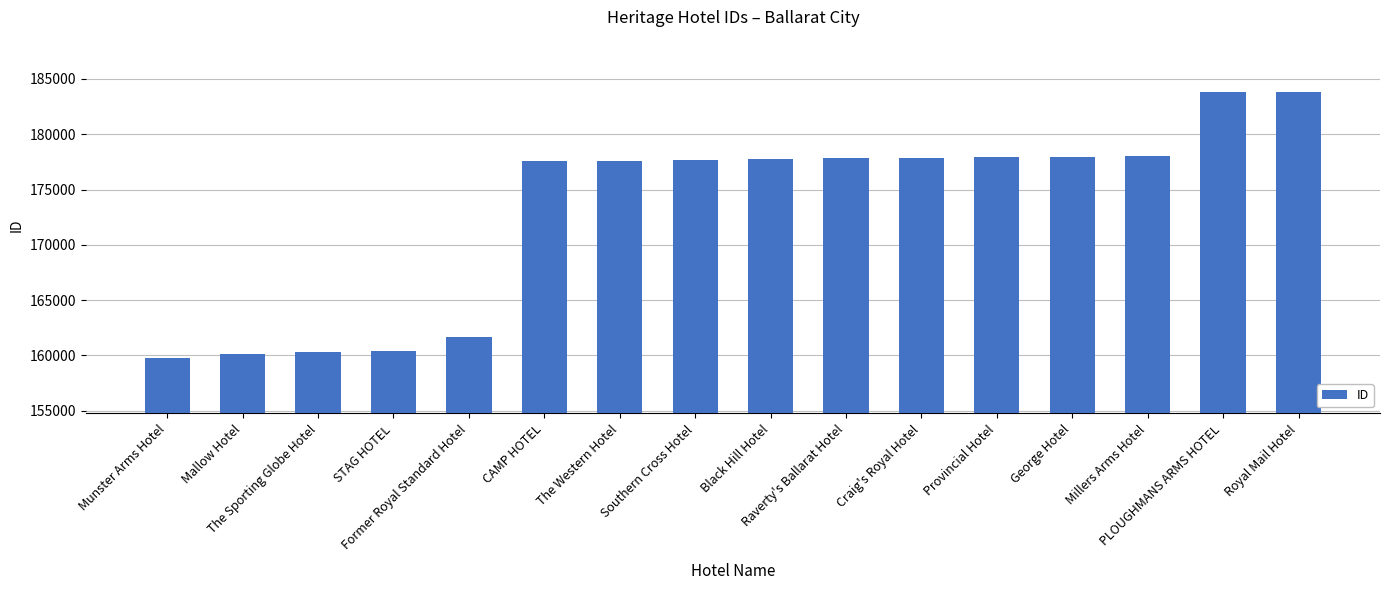

What is the greatest value displayed?

183809